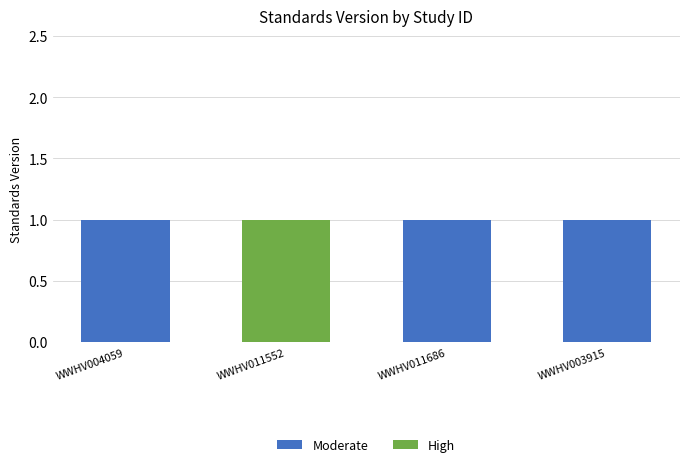

Reading right to left, what are the values for Moderate?

WWHV003915=1	WWHV011686=1	WWHV011552=0	WWHV004059=1